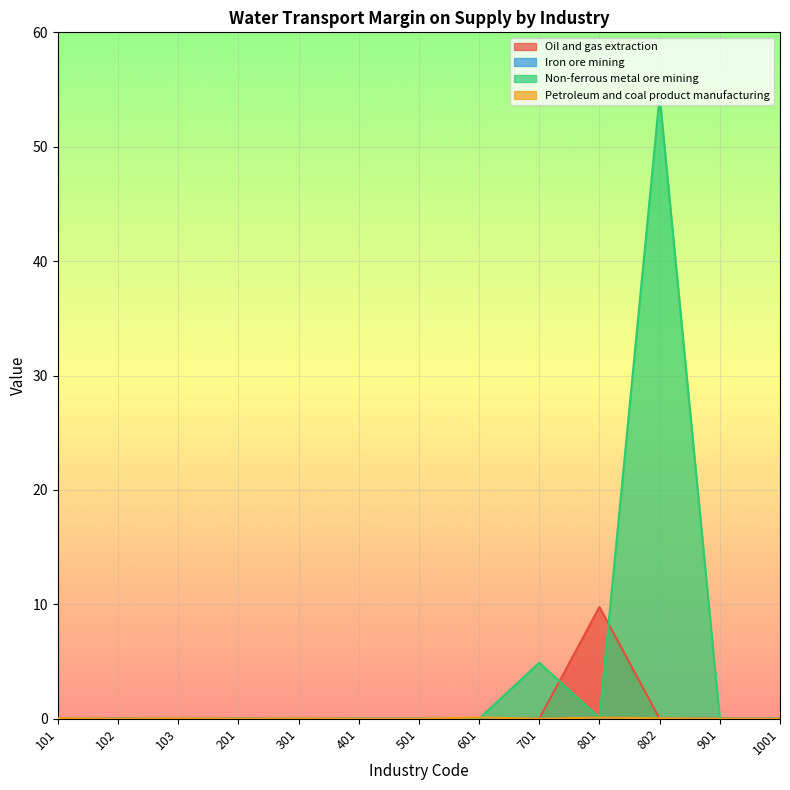

Is the value of Non-ferrous metal ore mining at 501 greater than the value of Oil and gas extraction at 802?

No